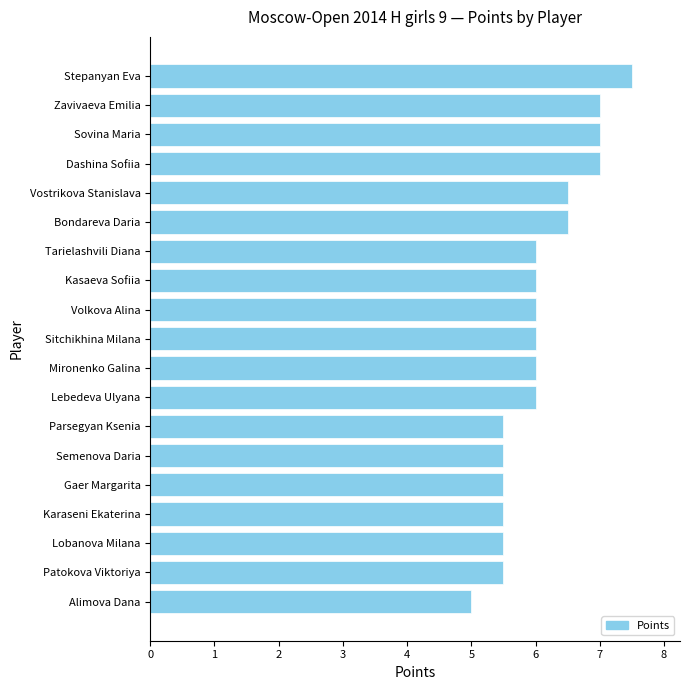

What is the sum of the values at Dashina Sofiia and Vostrikova Stanislava?

13.5